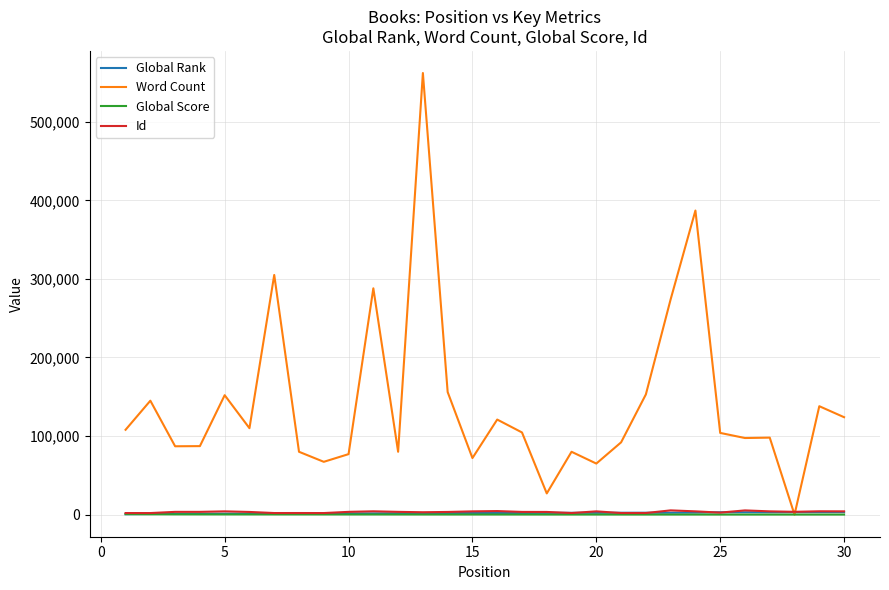

What is the maximum value shown in the chart?

561996